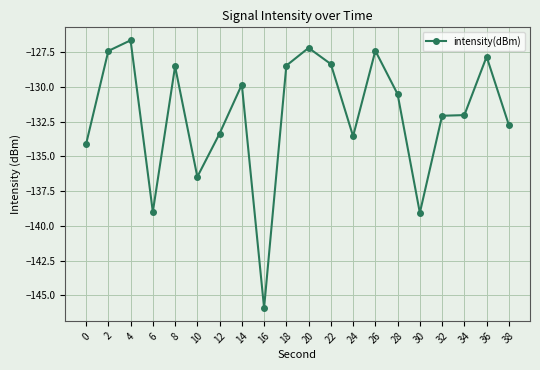

What is the difference between the second highest and minimum values?

18.7